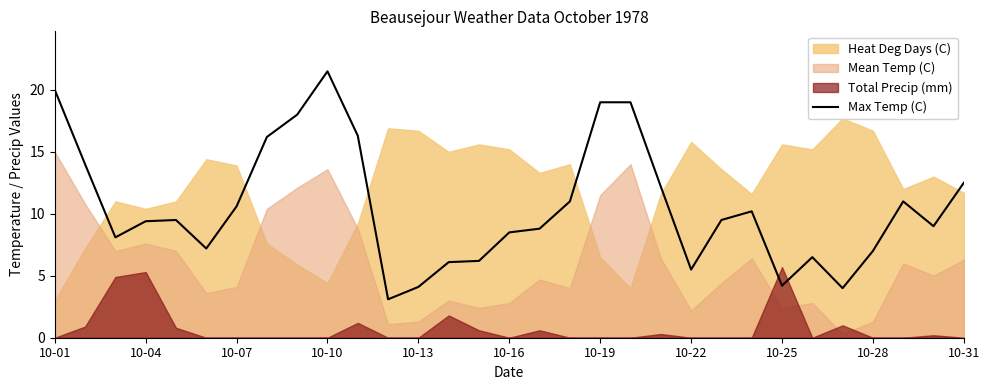

True or false: the data has more than 1 interior local peaks.

True